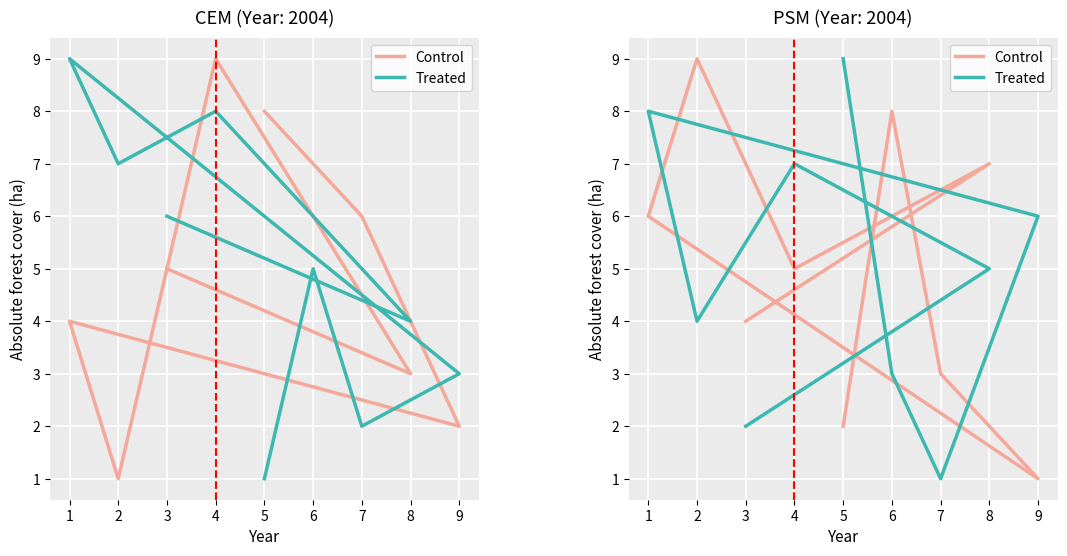

Where is the first local maximum for Treated?

1